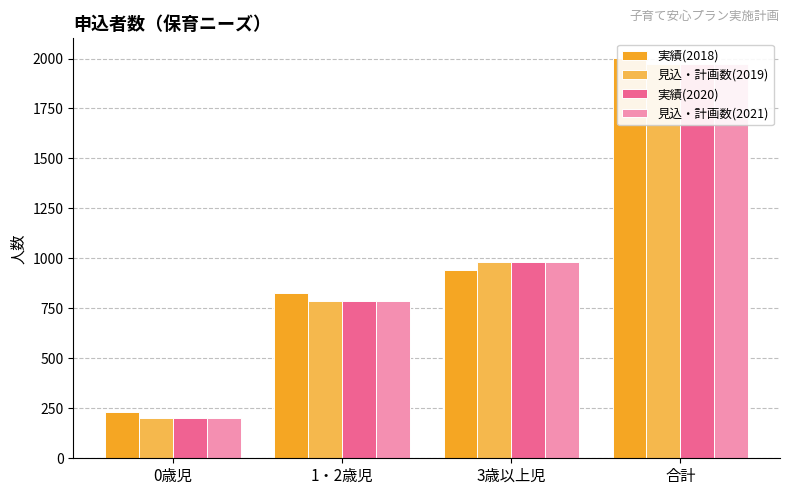

Rank the series by their maximum value, from highest to lowest.

実績(2018), 見込・計画数(2019), 実績(2020), 見込・計画数(2021)